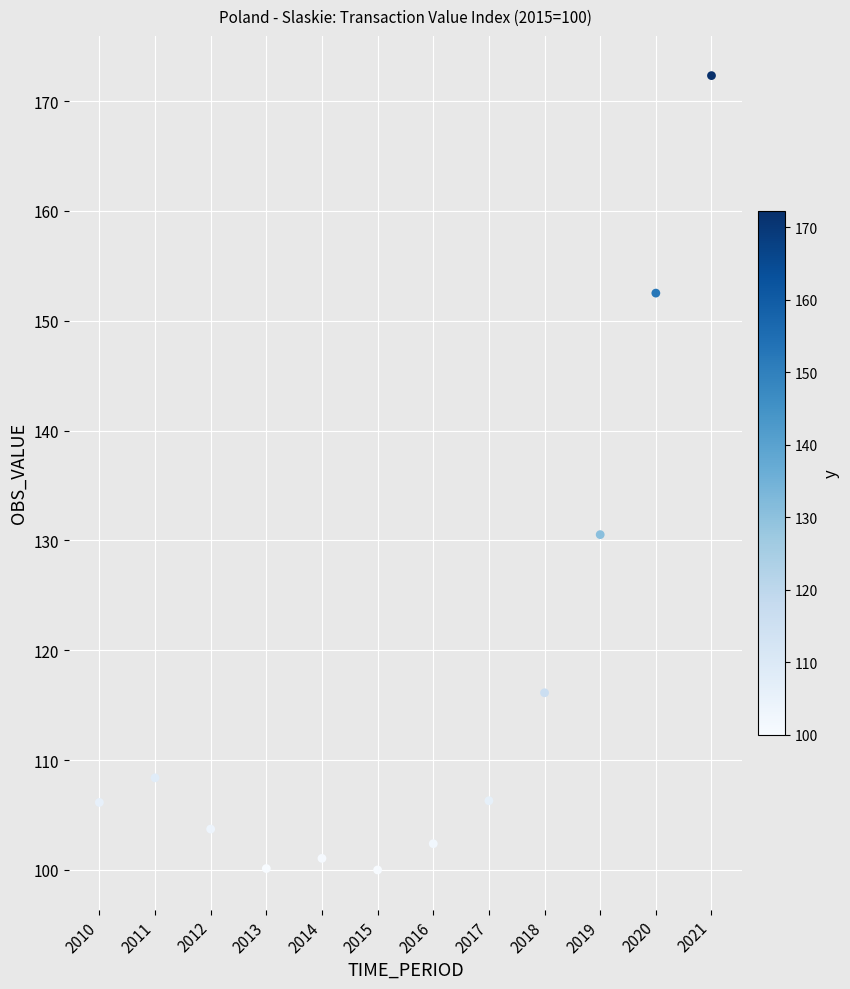

What Y value in the scatter plot is closest to 136?

130.5